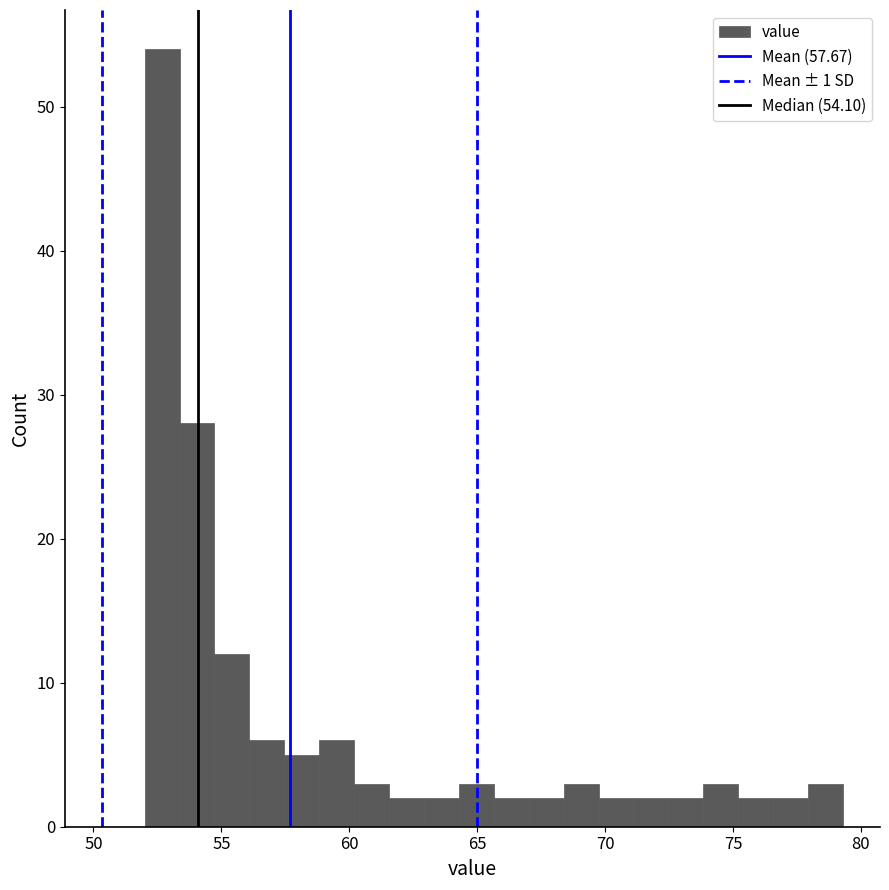

Around what value on the x-axis is the tallest bar? Give the approximate position of its centre, as read against the axis.

52.5